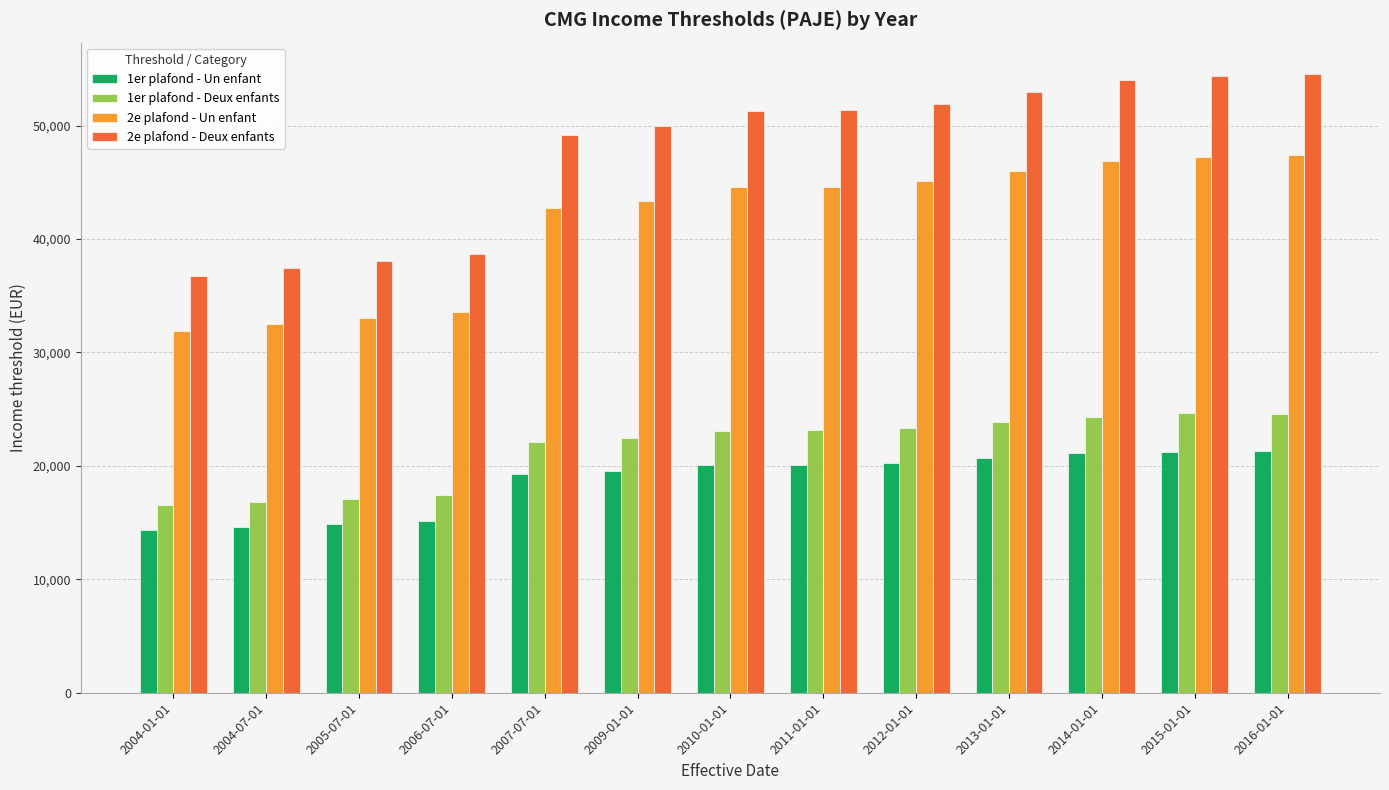

Which series has the largest range (max minus min)?

2e plafond - Deux enfants